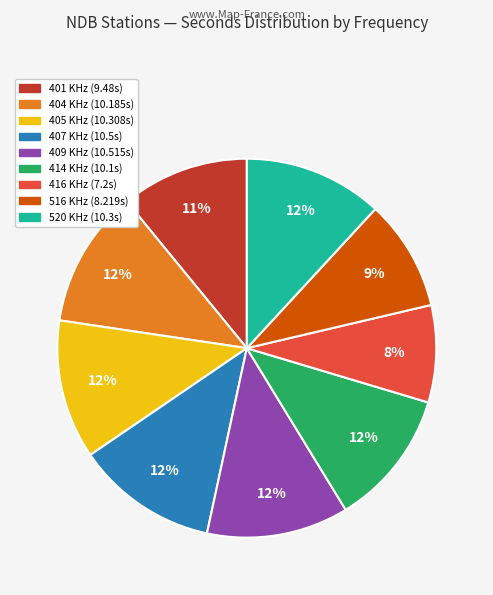

Combined, do 409 KHz and 520 KHz account for over 50%?

No